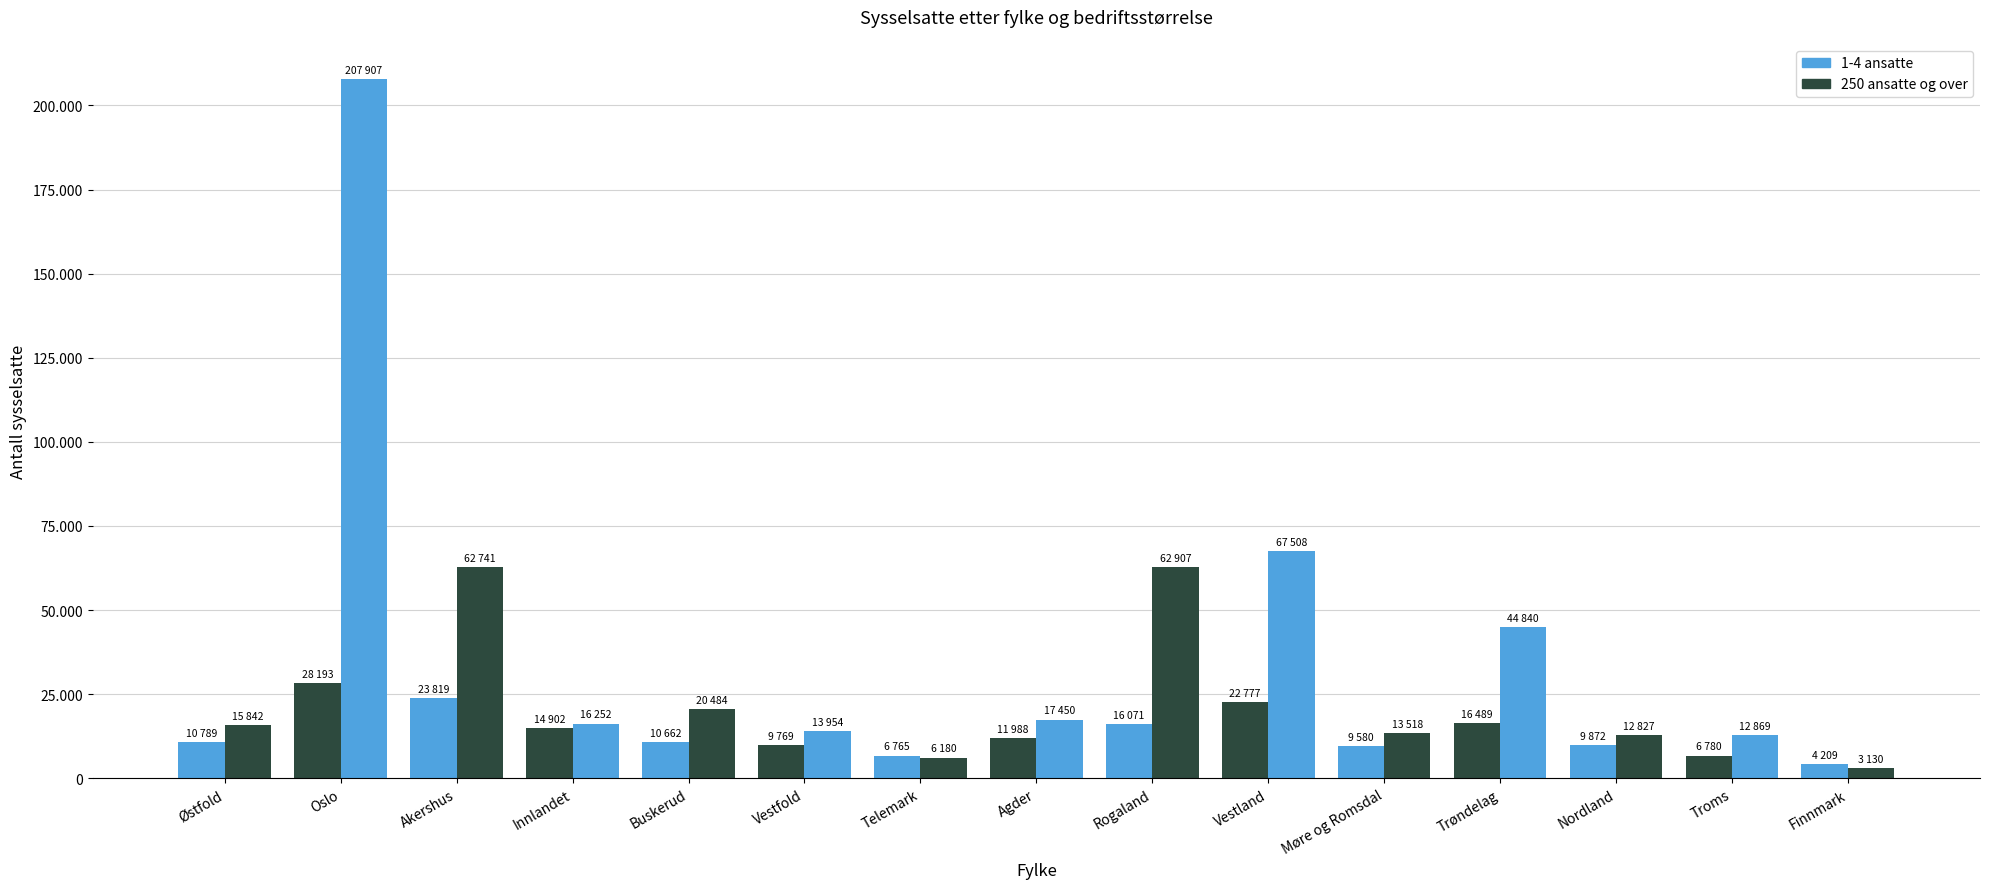

Where does the 250 ansatte og over series first go above 16252?

Oslo